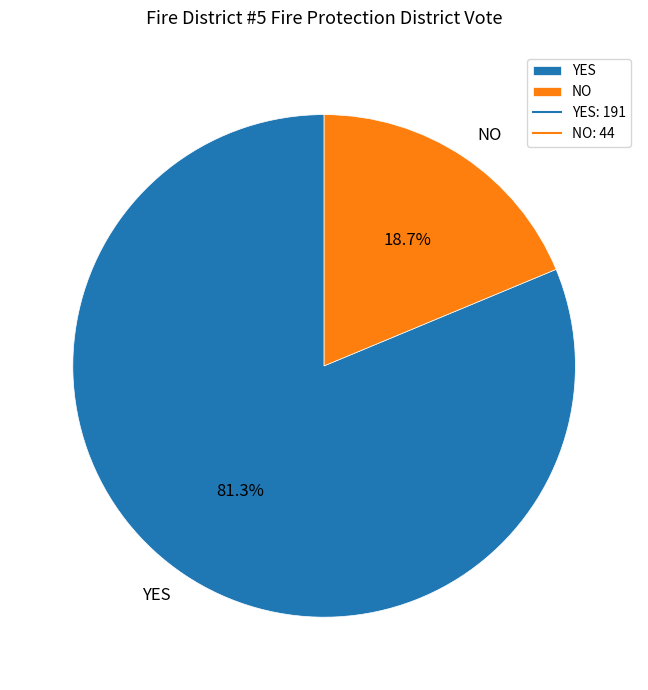

True or false: NO accounts for 19% of the total.

True